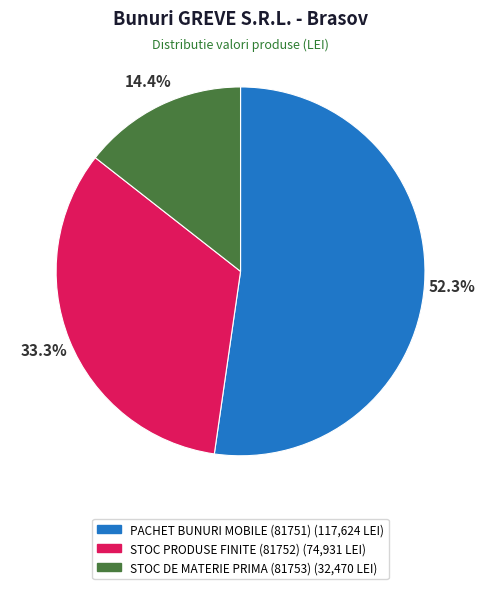

To the nearest percent, what percentage of the pie is STOC DE MATERIE PRIMA (81753)?

14%